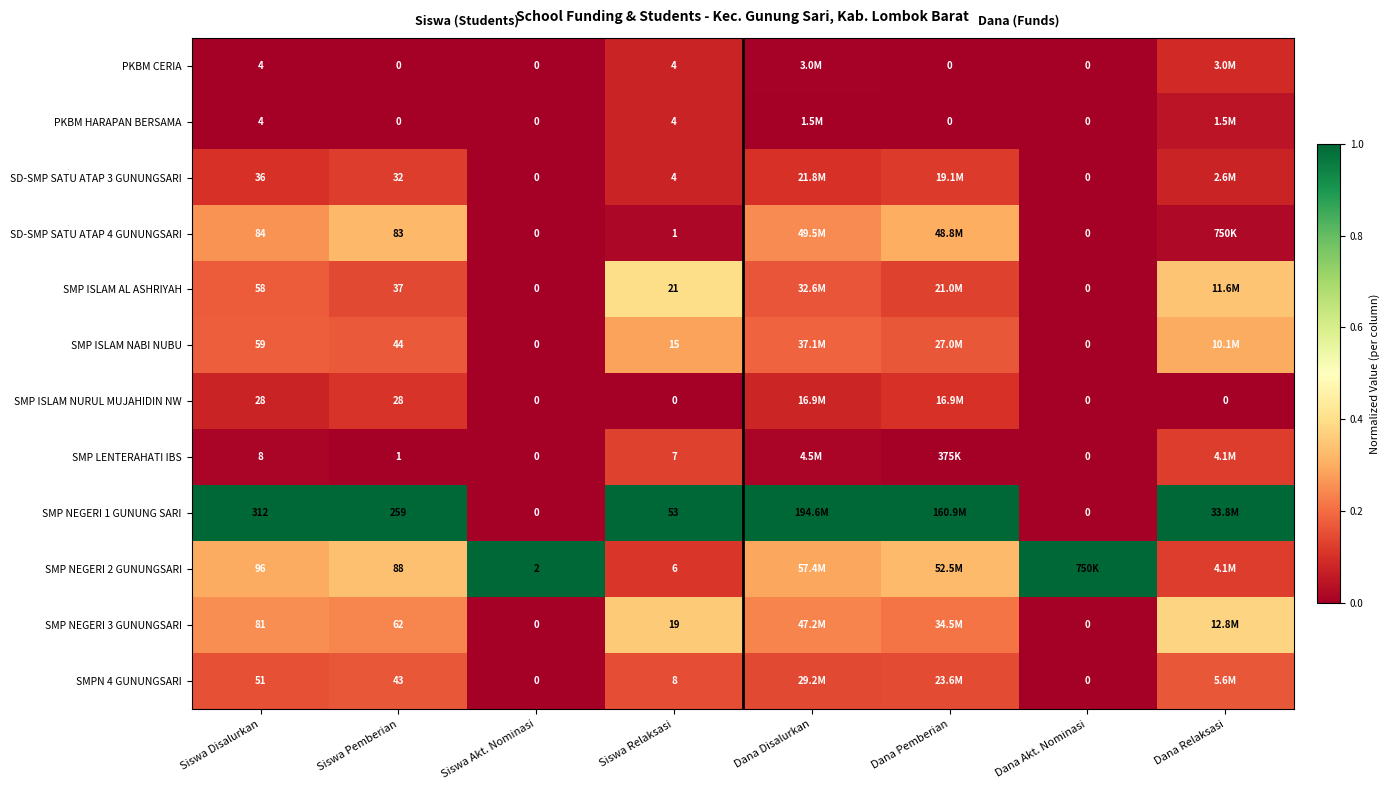

What is the total value across all series at Dana Pemberian?

2.5